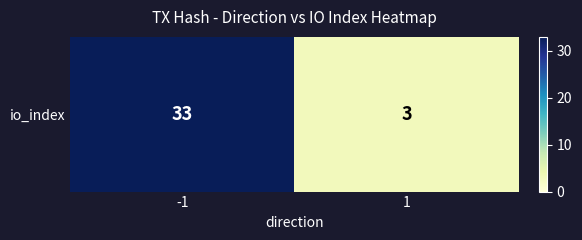

Where is the data nearest to the value 18?

-1